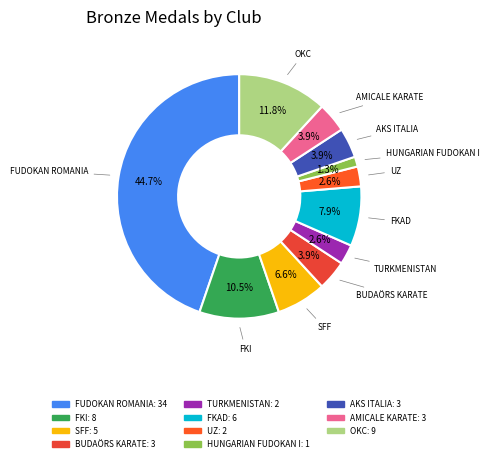

Which category has the smallest portion of the pie?

HUNGARIAN FUDOKAN I